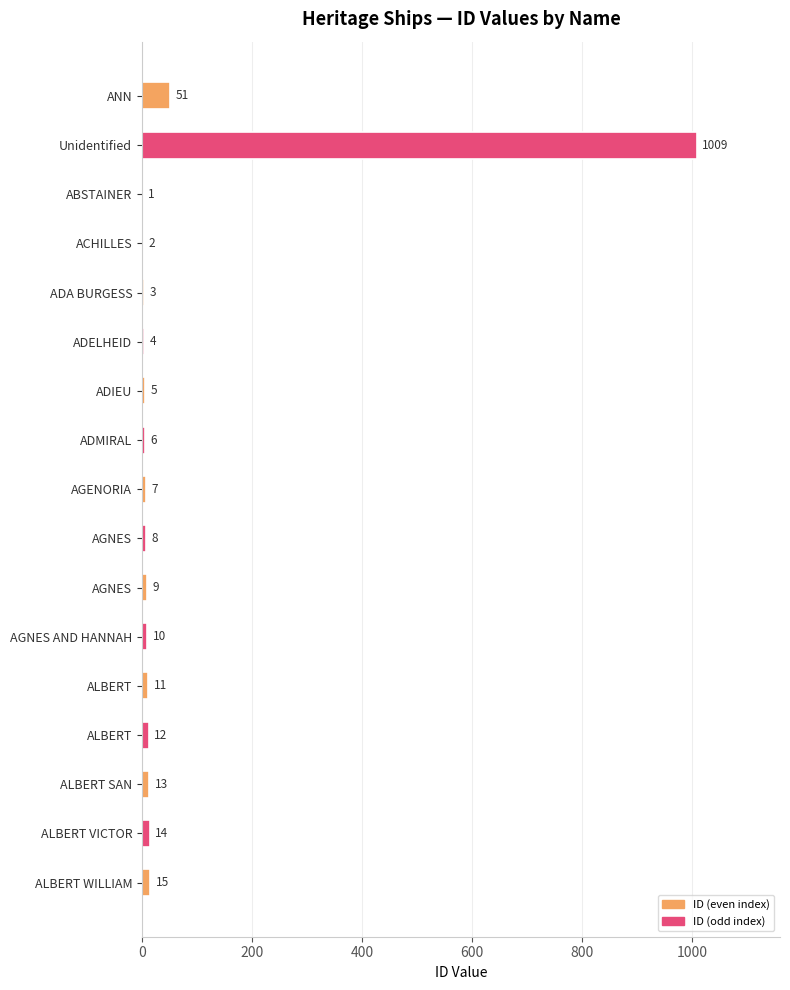

Count the number of data series in this chart.

1